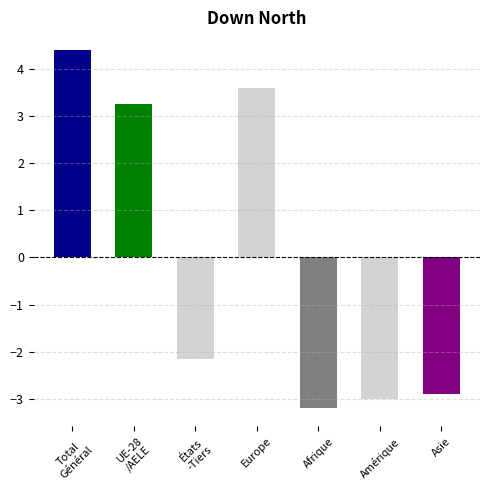

What is the value of the 5th bar from the left?

-3.2